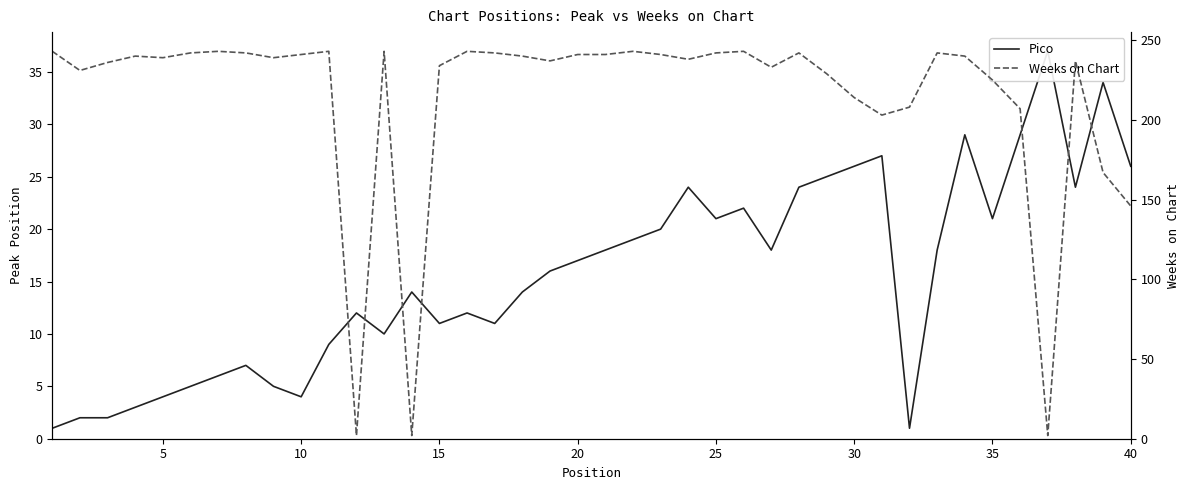

The value of Pico at 13 is 25. True or false?

False